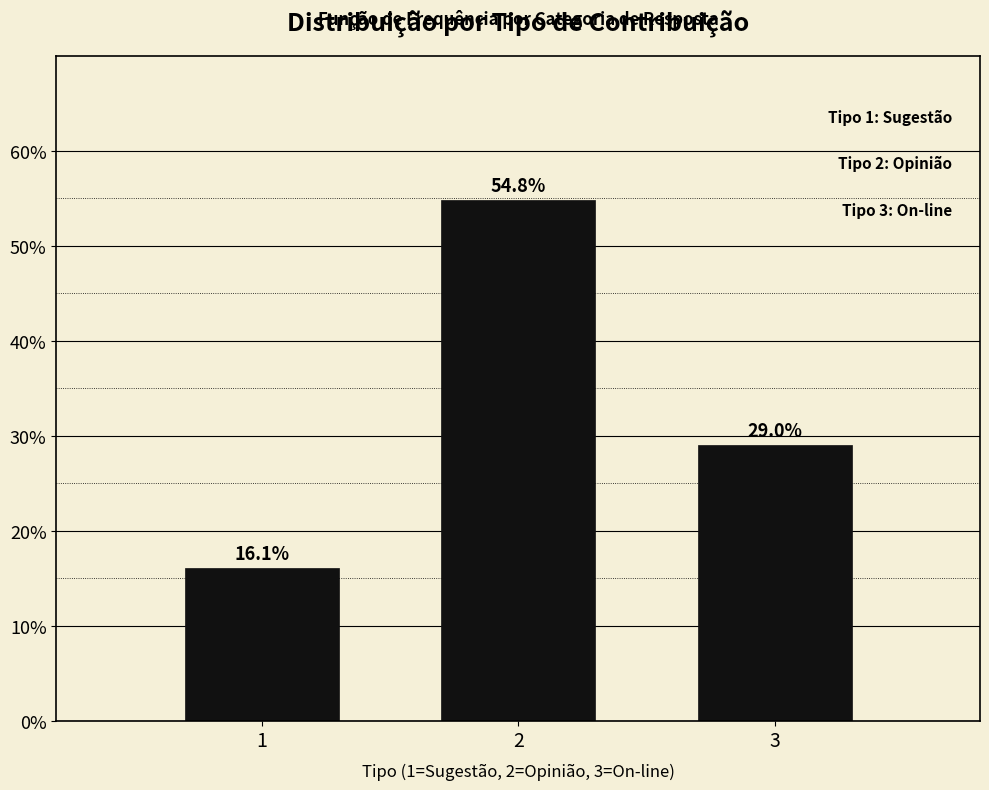

Reading right to left, transcribe all the data shown in this chart.

3=29.0	2=54.8	1=16.1